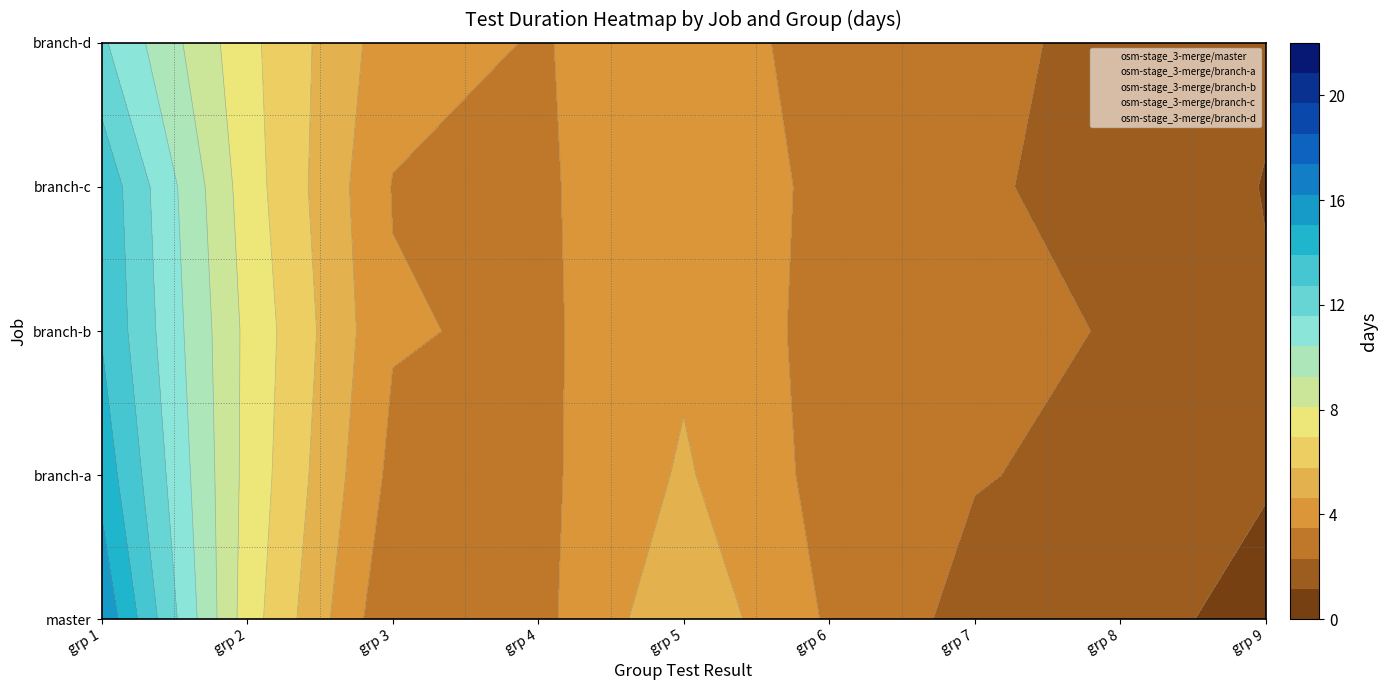

Which series has the largest total across all categories?

osm-stage_3-merge/branch-b